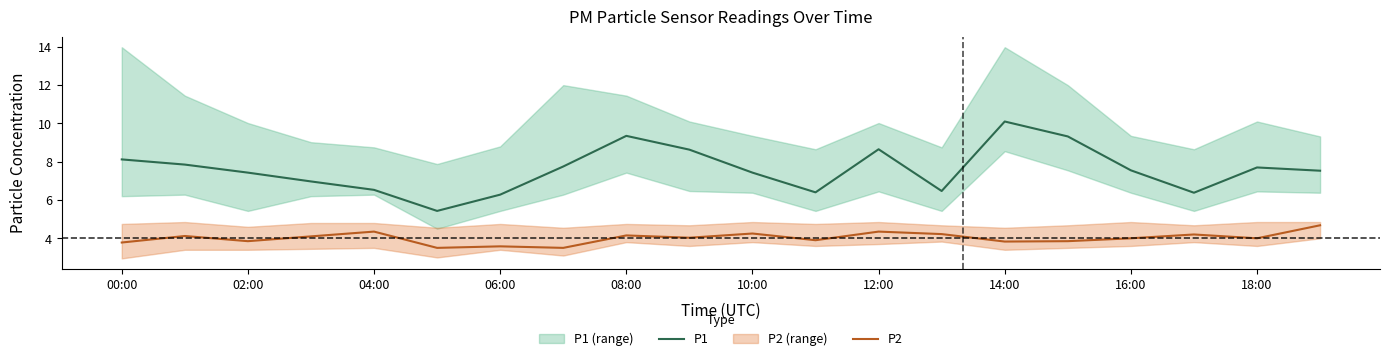

What is the average value of the P2 series?

4.0